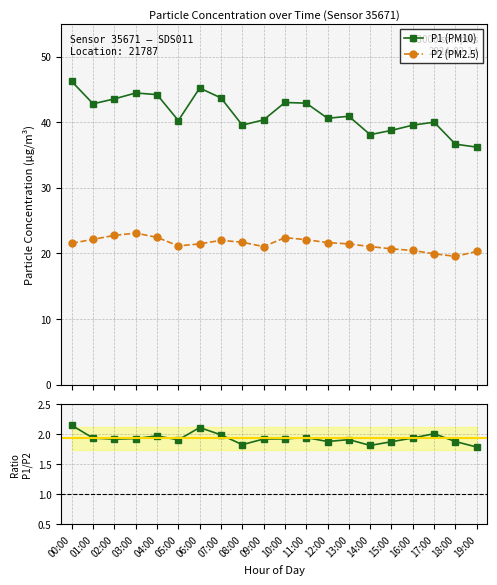

What is the sum of the P1/P2 ratio values at 10:00 and 14:00?

3.7